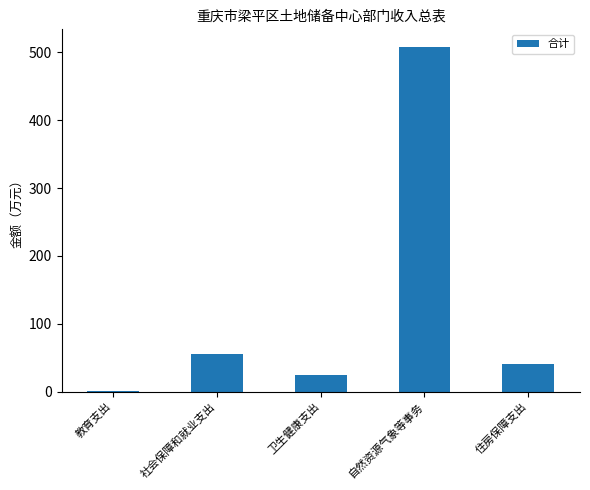

What is the difference between the maximum and minimum values?

506.7